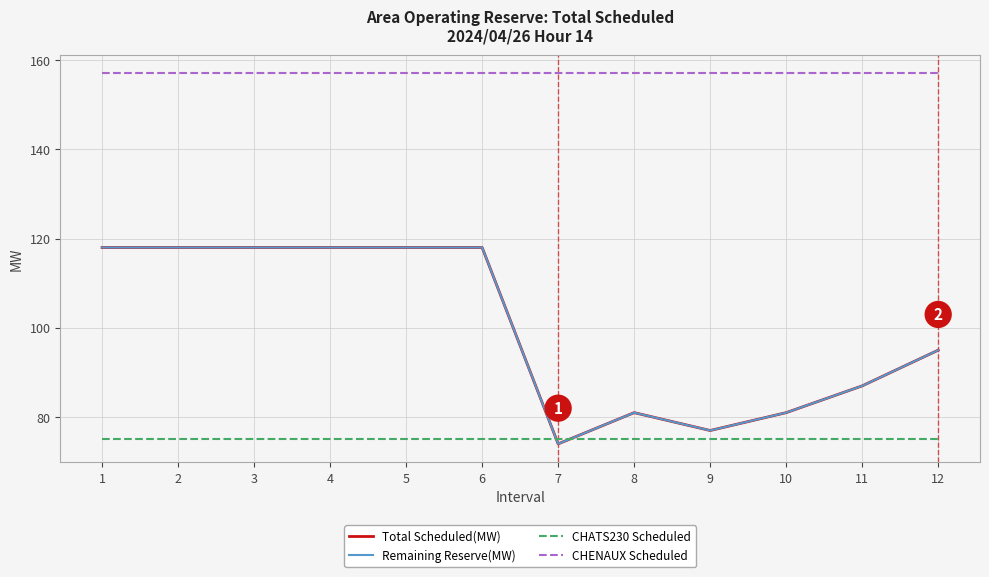

Between 2 and 10, which series saw the biggest shift?

Total Scheduled(MW)